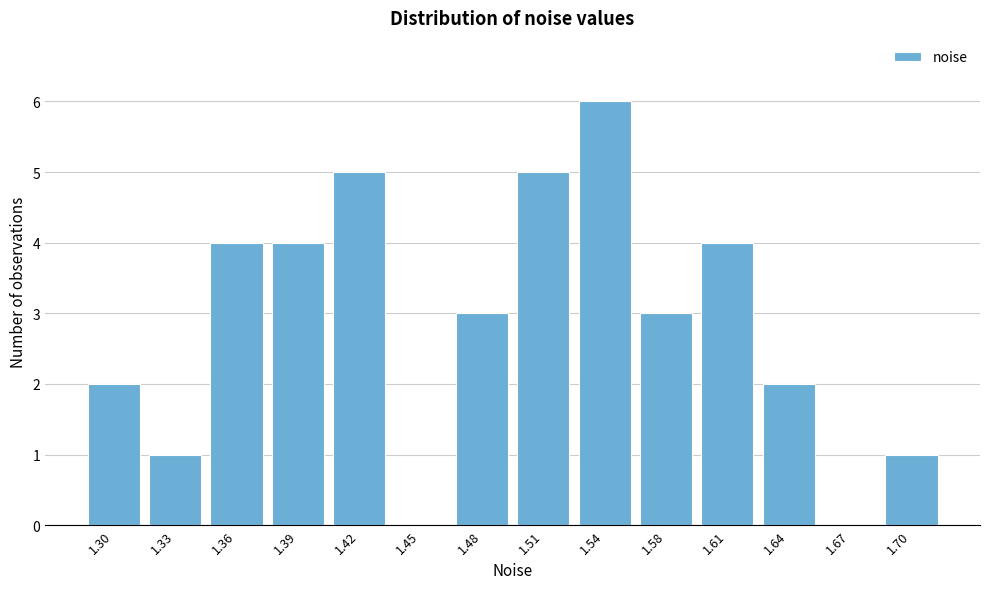

Reading left to right, list all the values displayed in this chart.

1.30=2	1.33=1	1.36=4	1.39=4	1.42=5	1.45=0	1.48=3	1.51=5	1.54=6	1.58=3	1.61=4	1.64=2	1.67=0	1.70=1